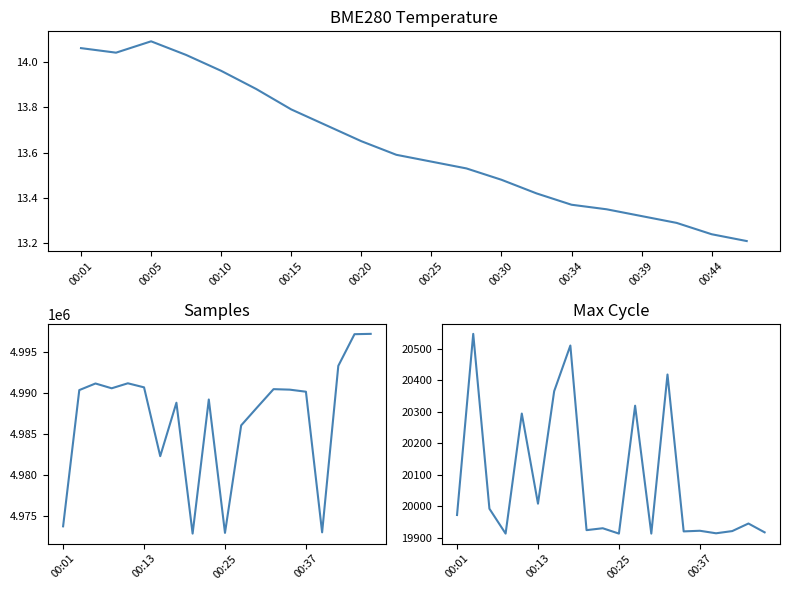

What is the approximate value of Samples at 00:25?

4972945.0